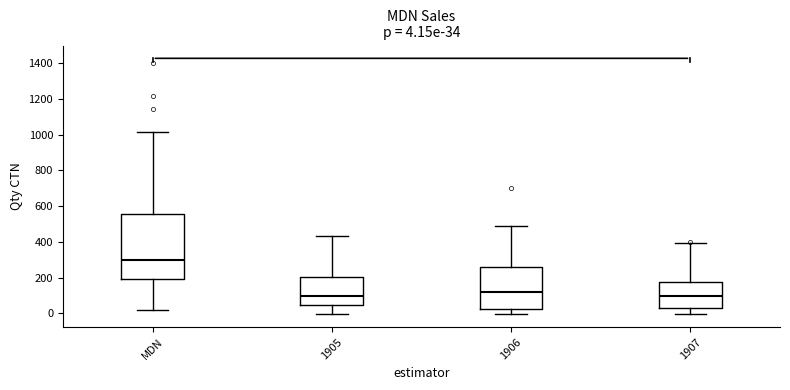

Comparing the boxes themselves (not the whiskers), which one is the tallest?

MDN